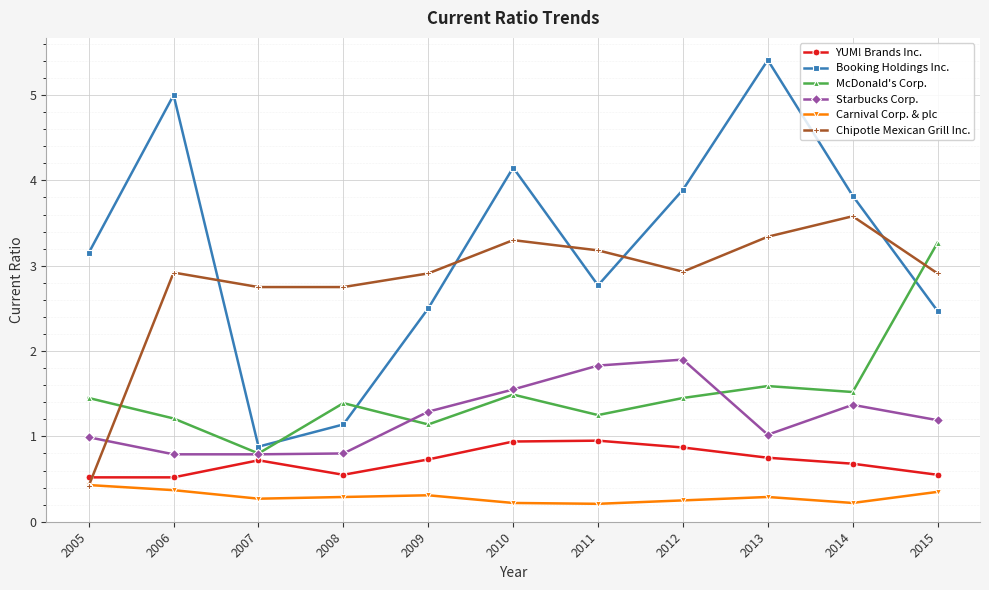

The Booking Holdings Inc. series shows 1.6 at 2007. True or false?

False